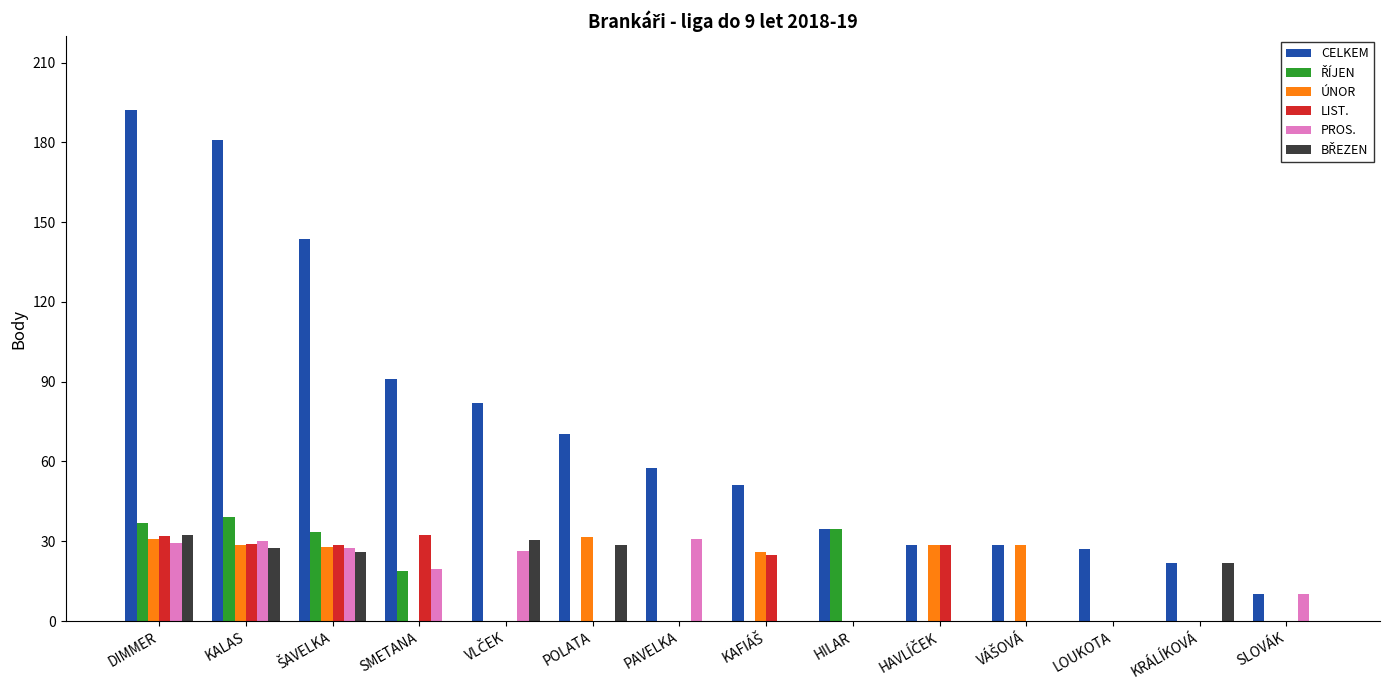

Are the bars grouped side by side (vs. stacked)?

Yes